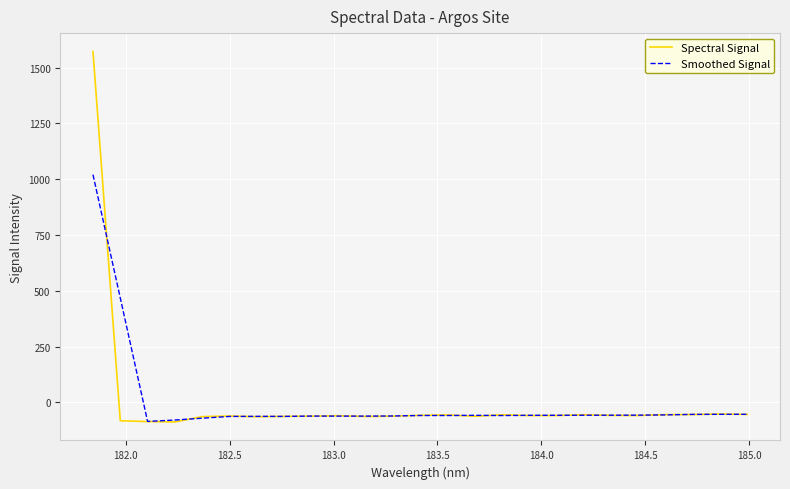

What is the greatest value displayed?

1571.8